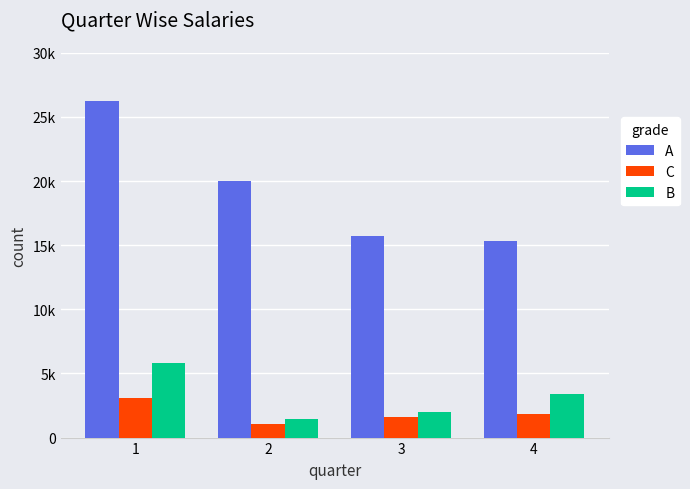

Which series has the largest range (max minus min)?

A